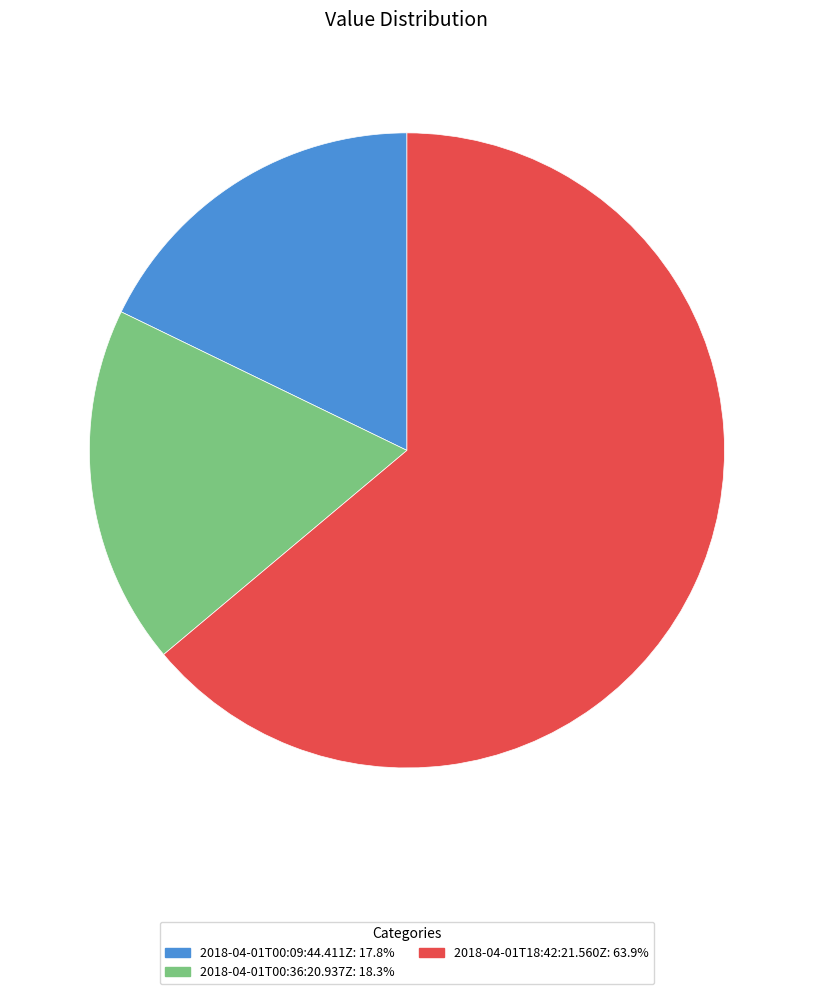

Which slice is the largest?

2018-04-01T18:42:21.560Z